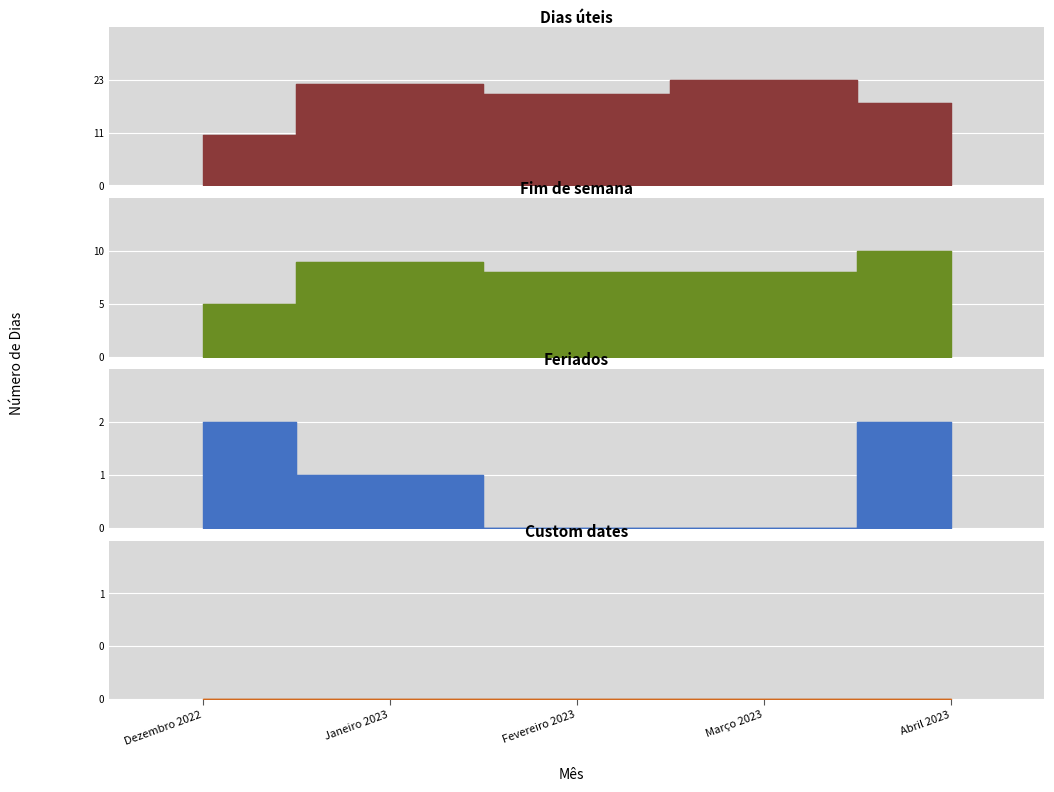

What is the label of the 3rd point from the left?

Fevereiro 2023